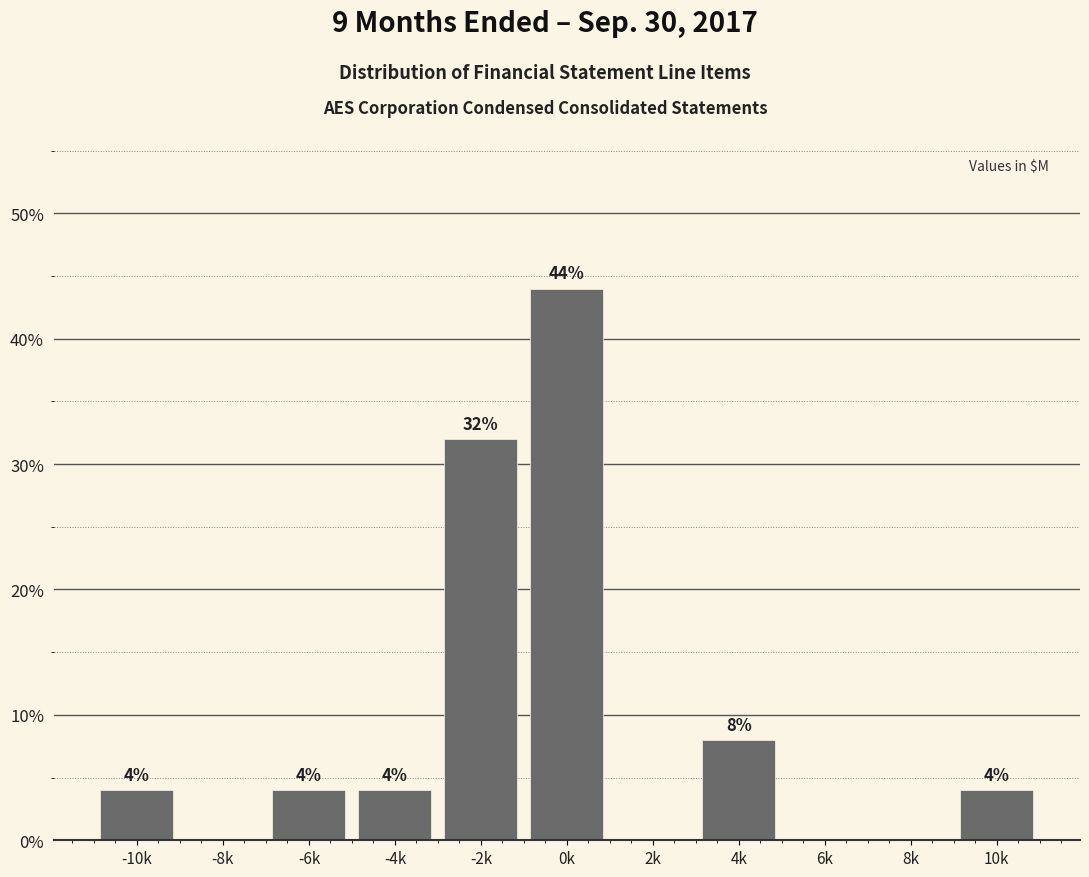

Reading right to left, extract all data points from this chart.

10k=4	8k=0	6k=0	4k=8	2k=0	0k=44	-2k=32	-4k=4	-6k=4	-8k=0	-10k=4